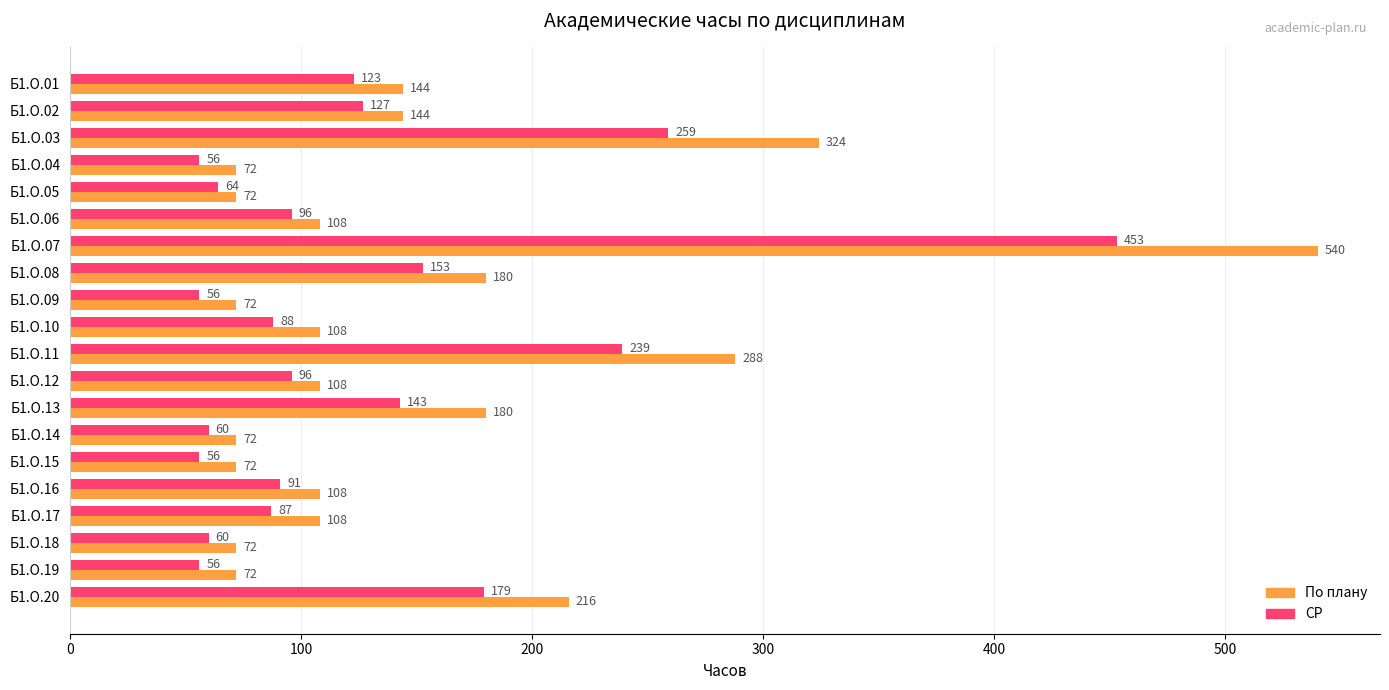

What are all the series names shown in the legend?

По плану, СР